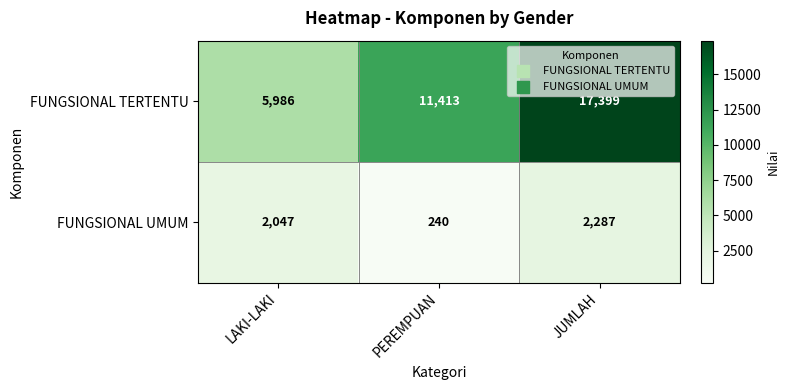

At which label does FUNGSIONAL UMUM reach its peak?

JUMLAH